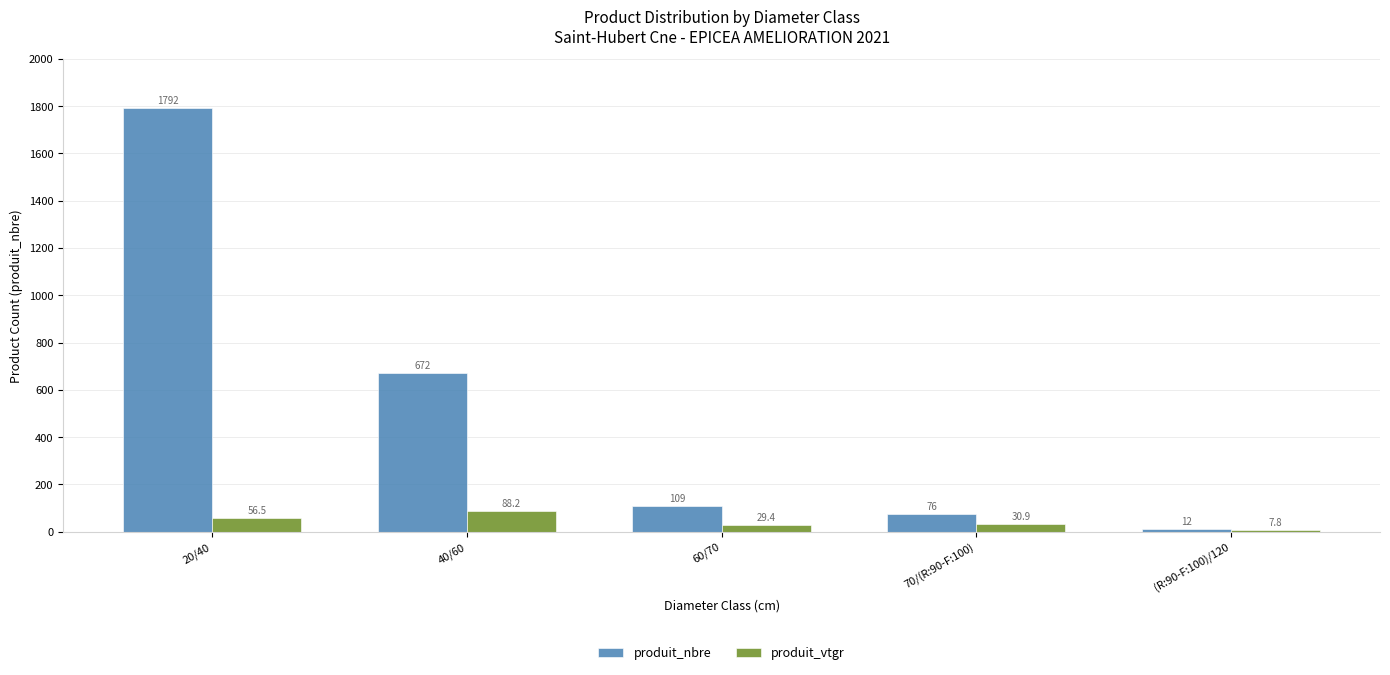

True or false: produit_nbre has a value of 464.5 at 40/60.

False